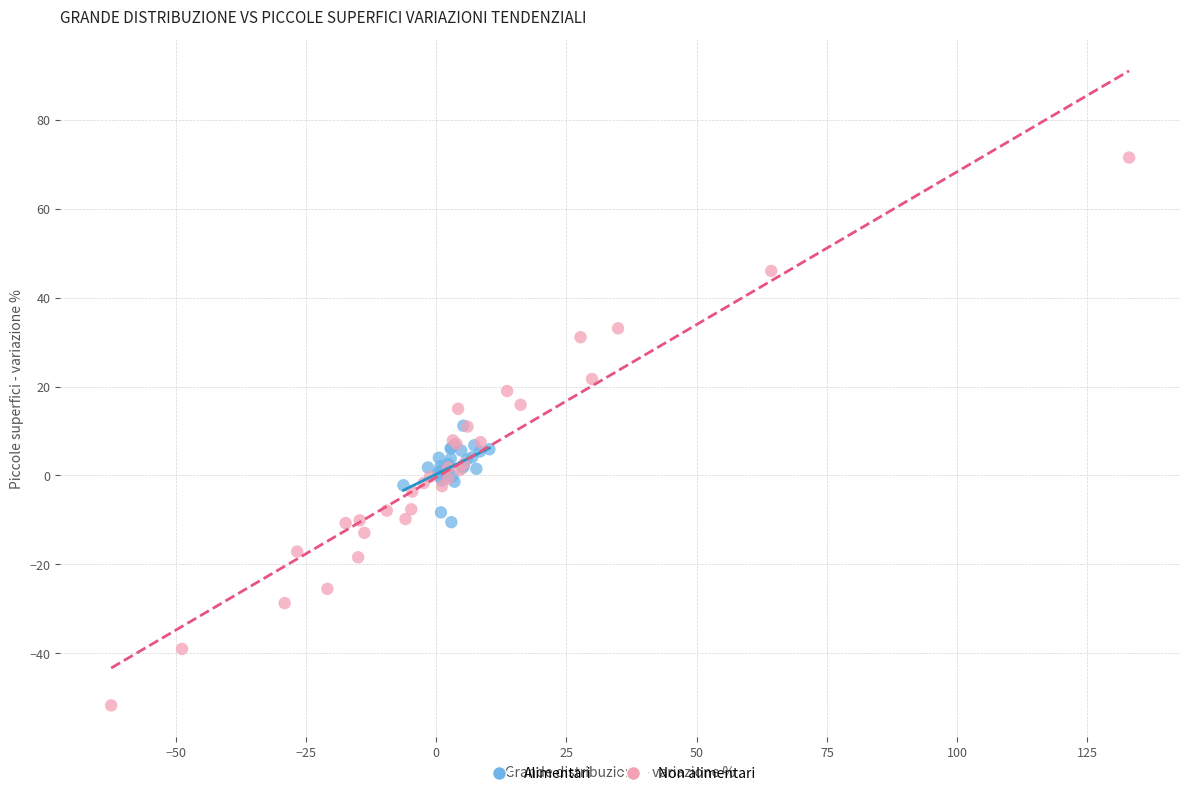

Which series has the widest spread of Y values?

Non alimentari